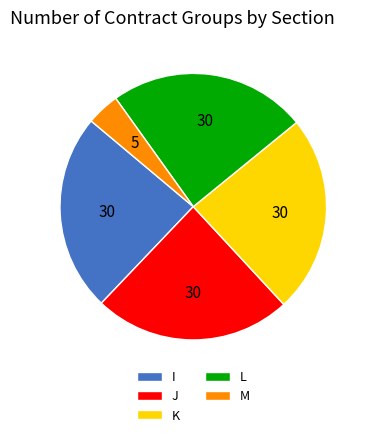

Which has a higher value, M or I?

I